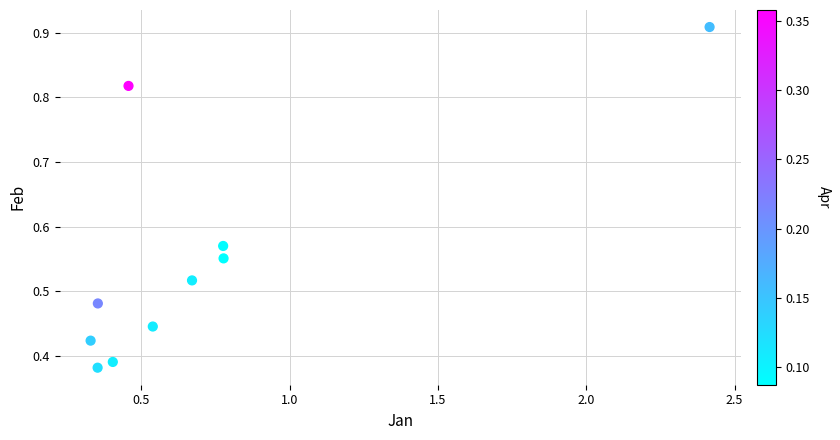

What is the range of X values (max minus min)?

2.1